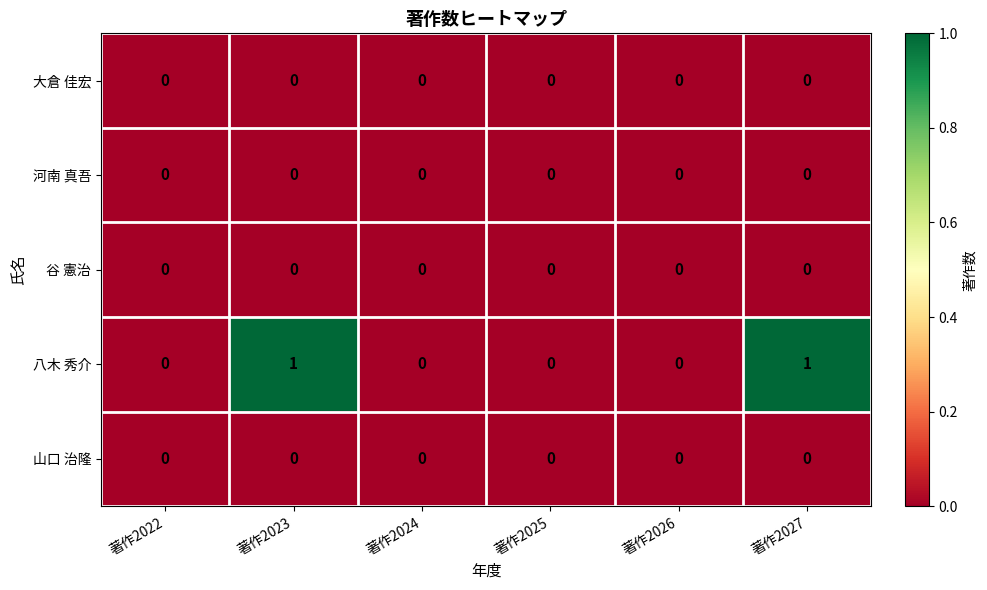

Reading right to left, extract all data points from this chart.

大倉 佳宏: 著作2027=0	著作2026=0	著作2025=0	著作2024=0	著作2023=0	著作2022=0
河南 真吾: 著作2027=0	著作2026=0	著作2025=0	著作2024=0	著作2023=0	著作2022=0
谷 憲治: 著作2027=0	著作2026=0	著作2025=0	著作2024=0	著作2023=0	著作2022=0
八木 秀介: 著作2027=1	著作2026=0	著作2025=0	著作2024=0	著作2023=1	著作2022=0
山口 治隆: 著作2027=0	著作2026=0	著作2025=0	著作2024=0	著作2023=0	著作2022=0